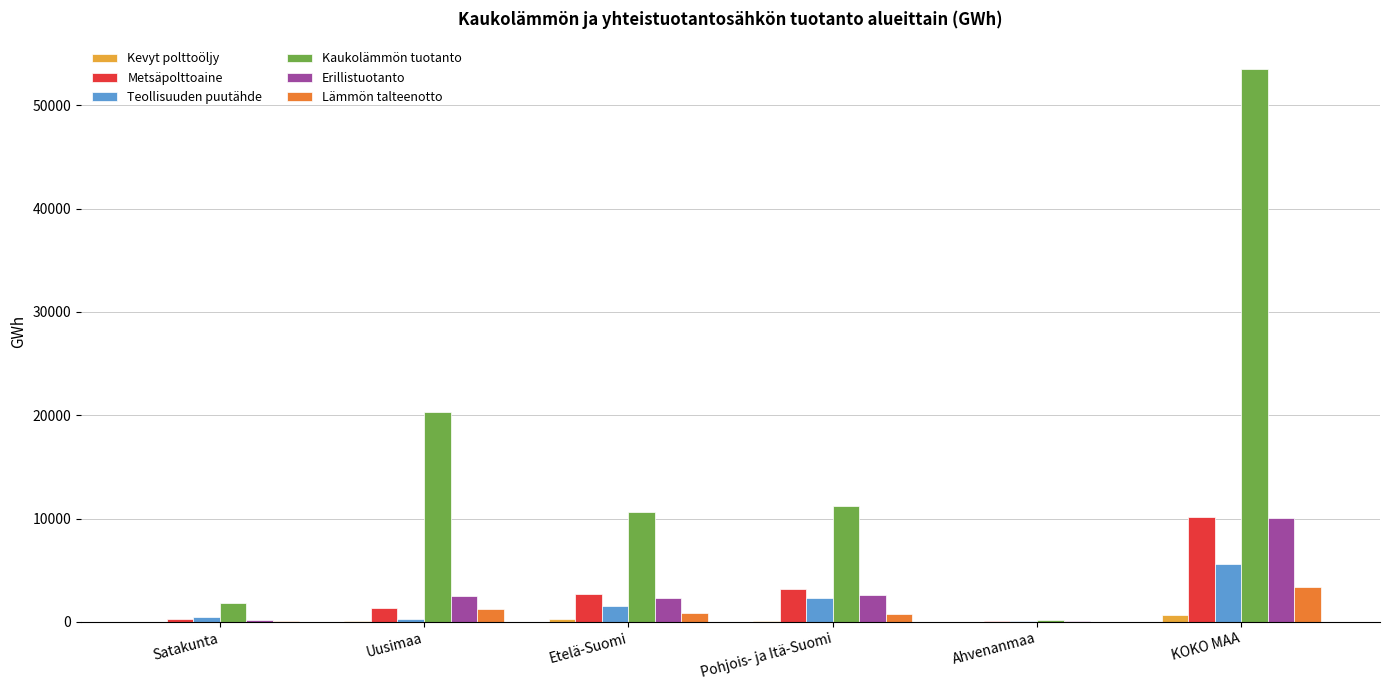

The value of Metsäpolttoaine at Pohjois- ja Itä-Suomi is 1039.6. True or false?

False